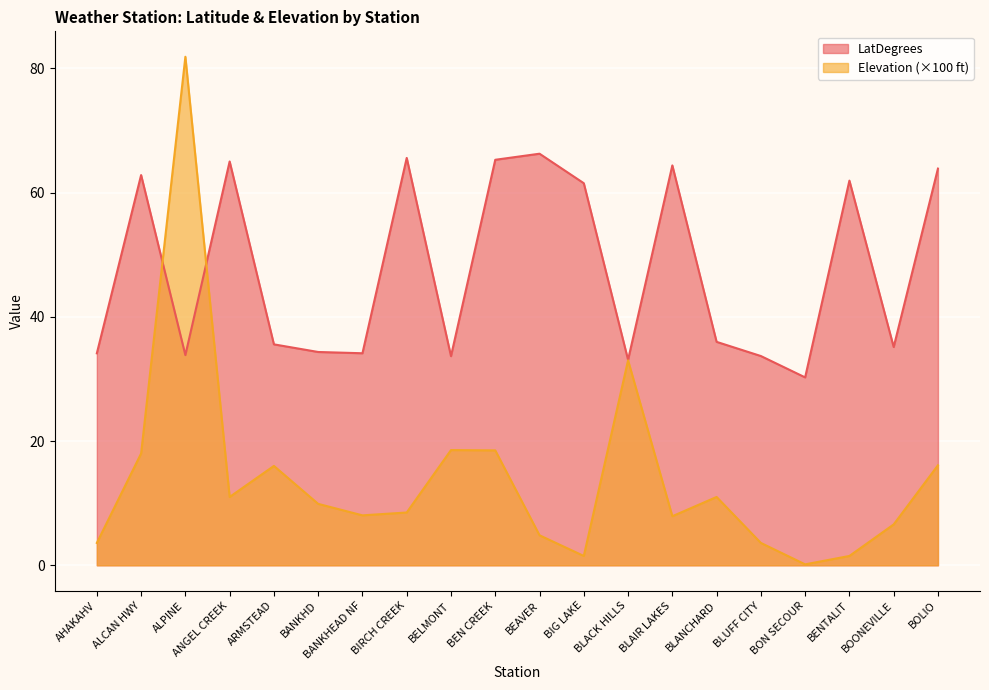

How many times do LatDegrees and Elevation cross each other?

2